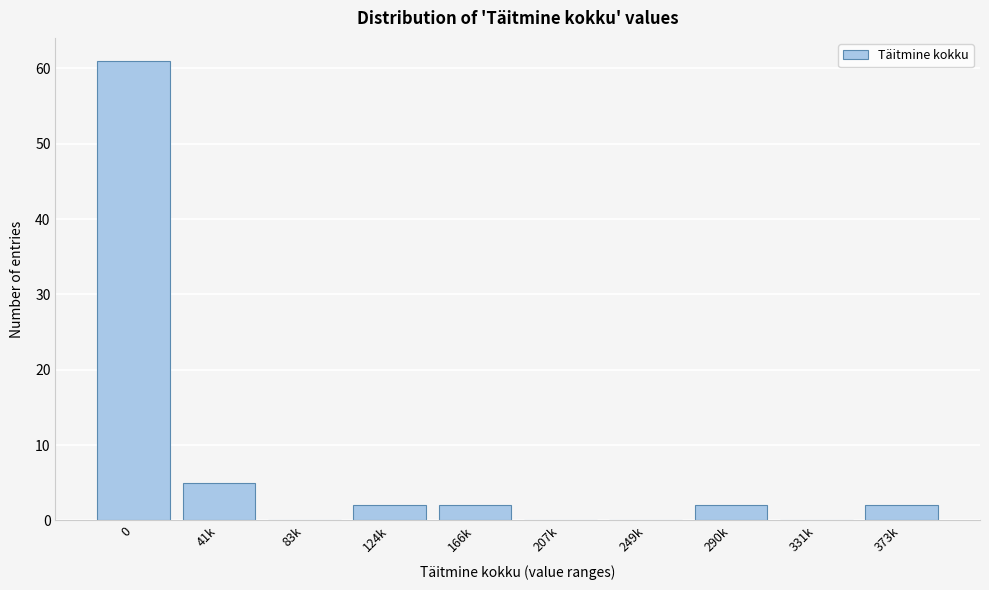

Reading left to right, transcribe all the data shown in this chart.

0=61	41k=5	83k=0	124k=2	166k=2	207k=0	249k=0	290k=2	331k=0	373k=2